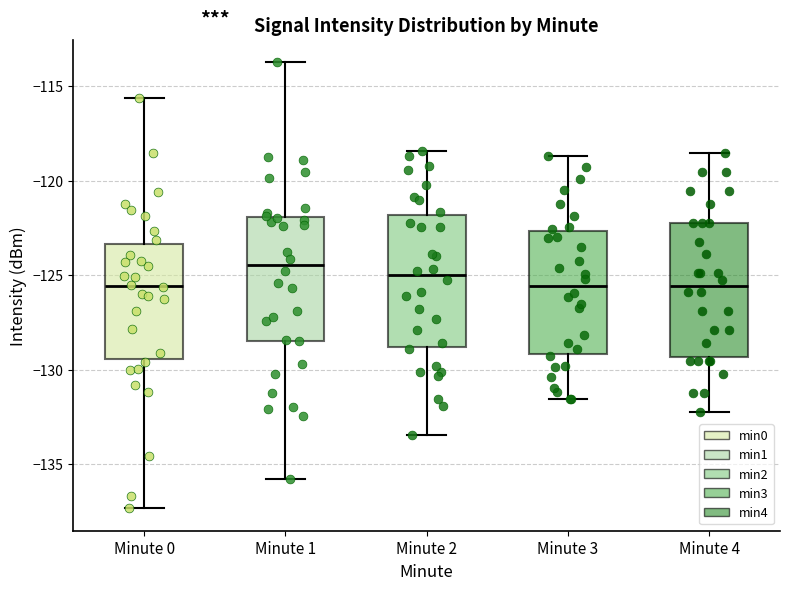

Where is the lower edge of the box for Minute 0 on the y-axis? The values are not printed on the chart, so give them approximately, as read against the axis.

-129.5